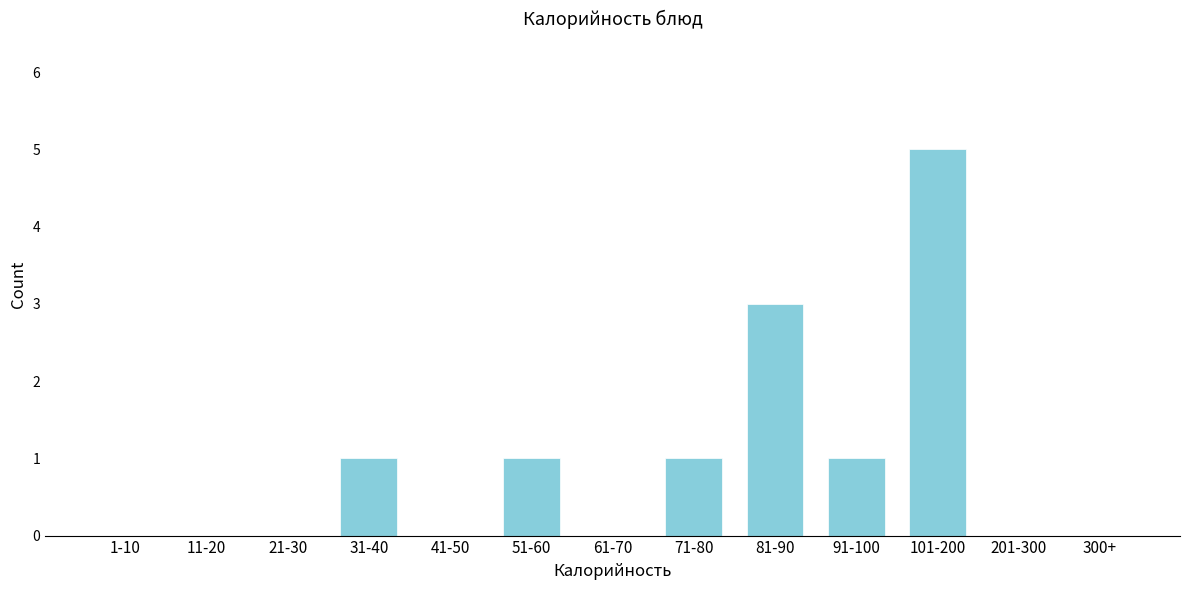

Reading left to right, list all the values displayed in this chart.

1-10=0	11-20=0	21-30=0	31-40=1	41-50=0	51-60=1	61-70=0	71-80=1	81-90=3	91-100=1	101-200=5	201-300=0	300+=0